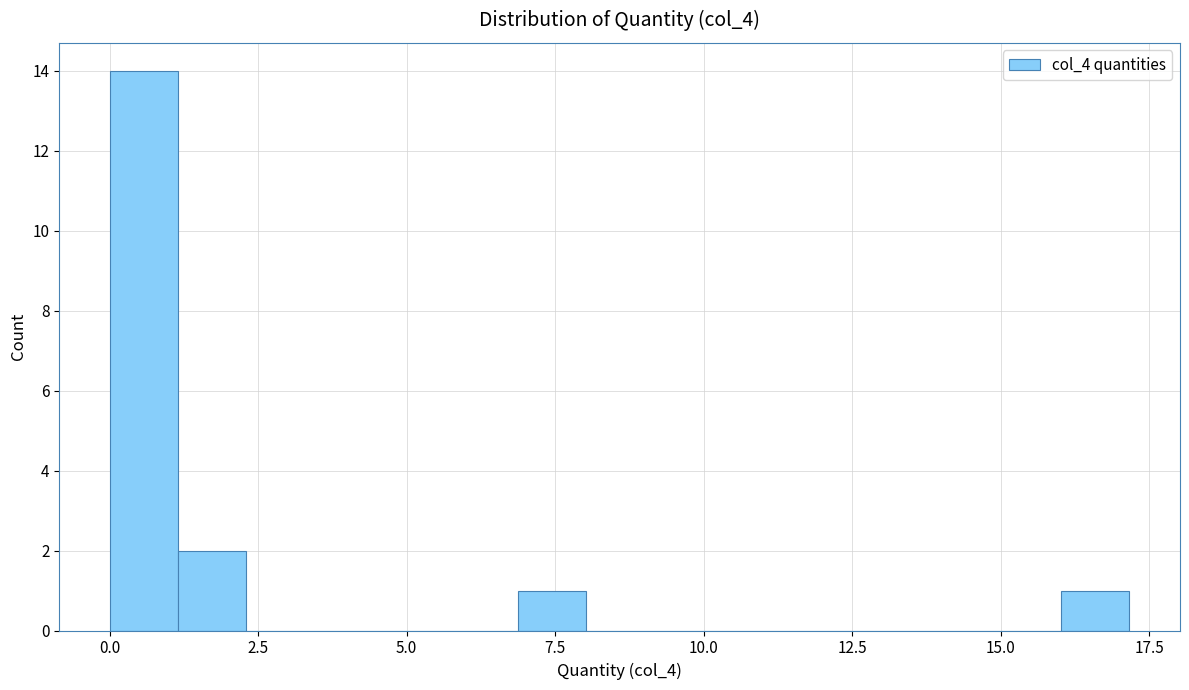

Read against the x-axis, roughly where is the centre of the tallest bar?

0.5